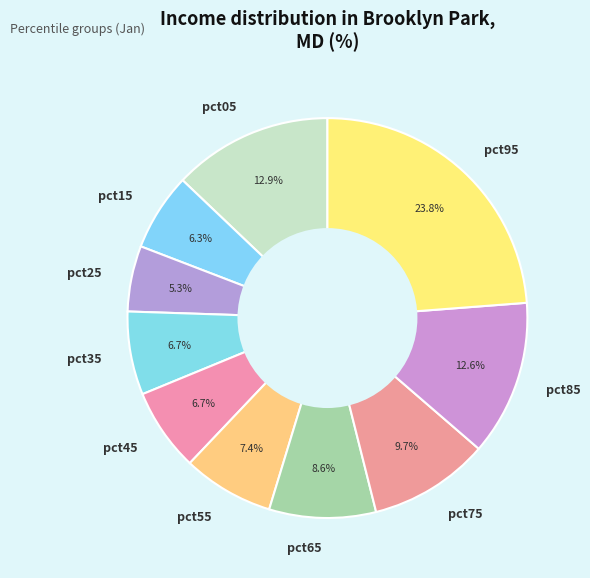

Which category has the smallest portion of the pie?

pct25